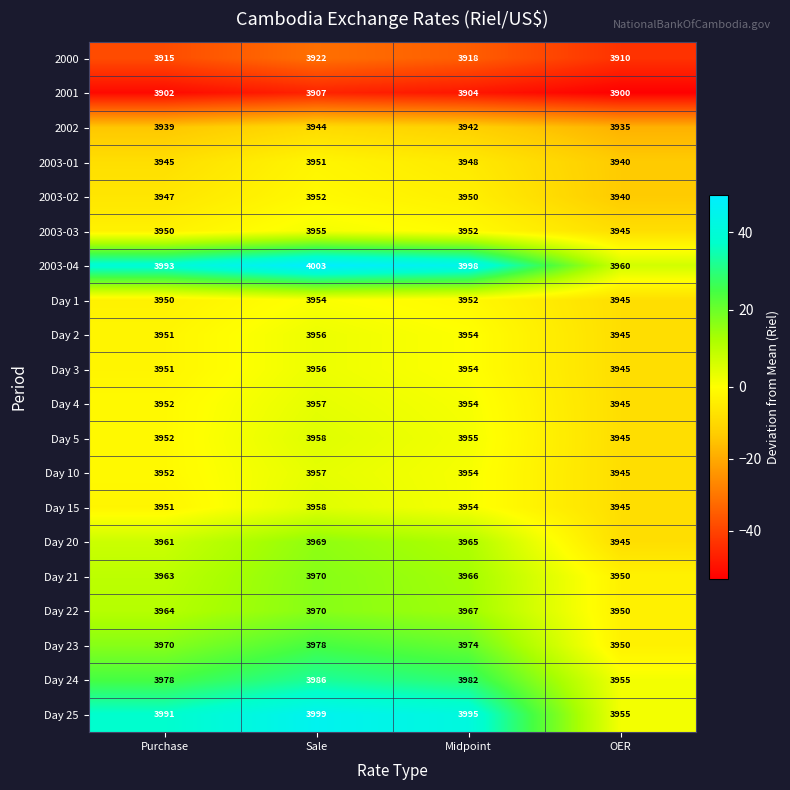

Which series has the widest spread of values?

Day 25